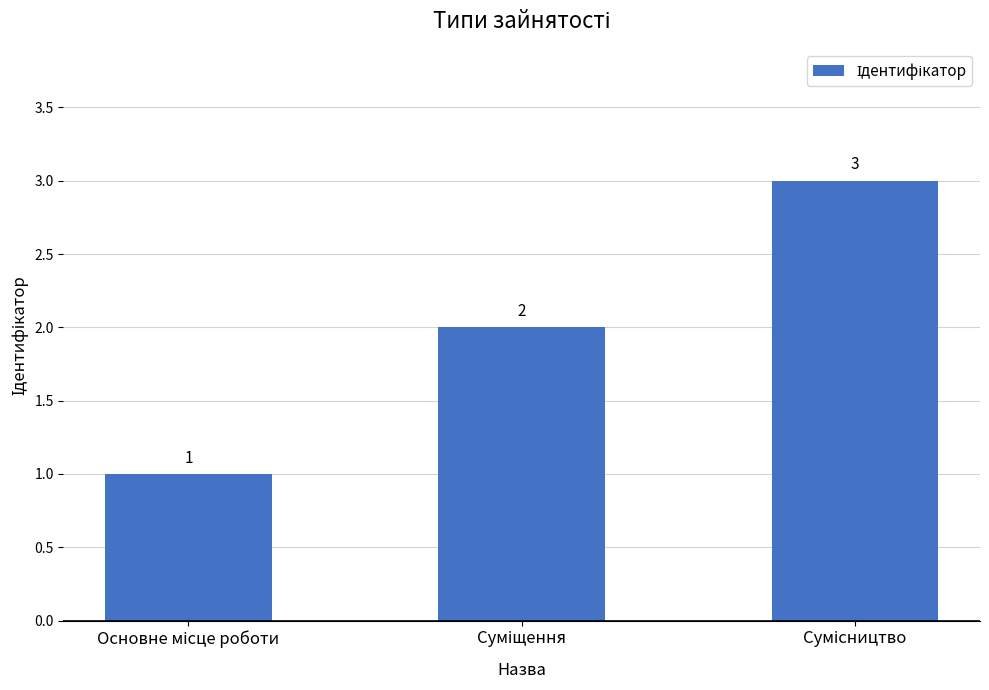

What is the difference between the maximum and second lowest values?

1